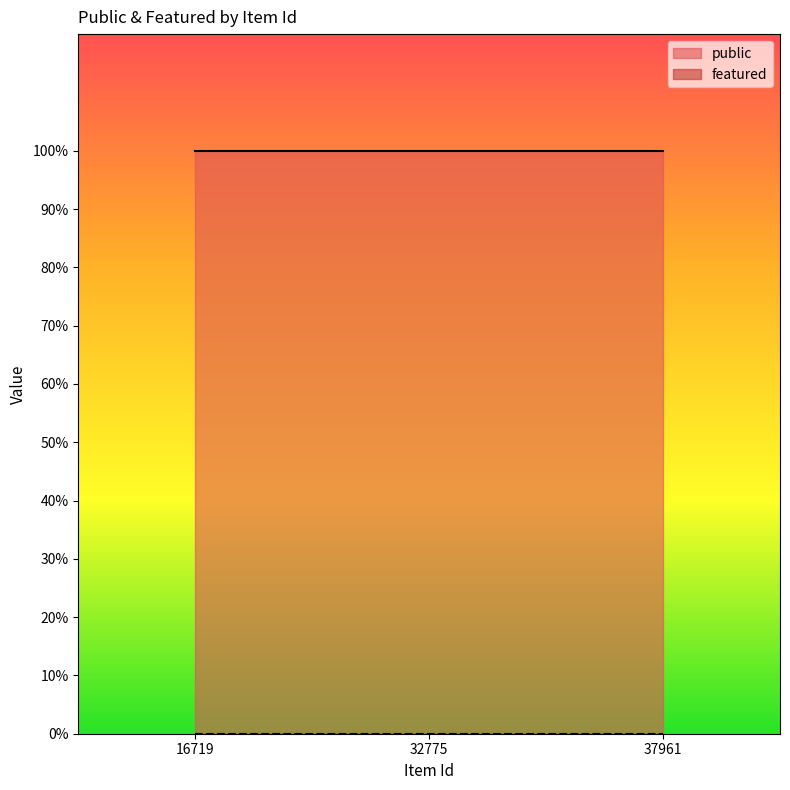

Rank the series by their average value, from highest to lowest.

public, featured